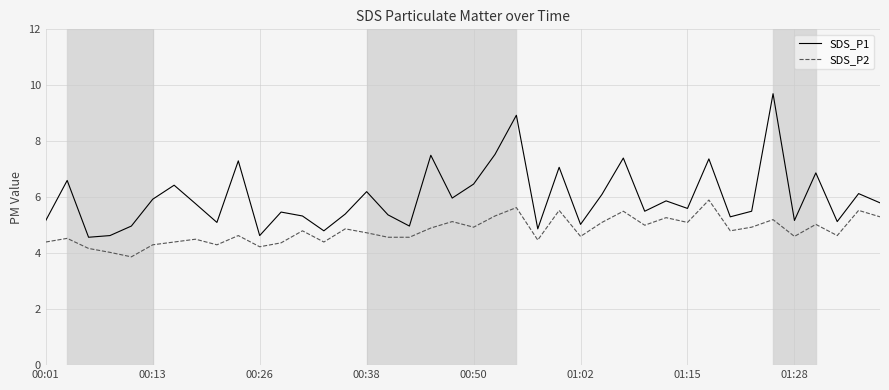

Which series has the largest total across all categories?

SDS_P1